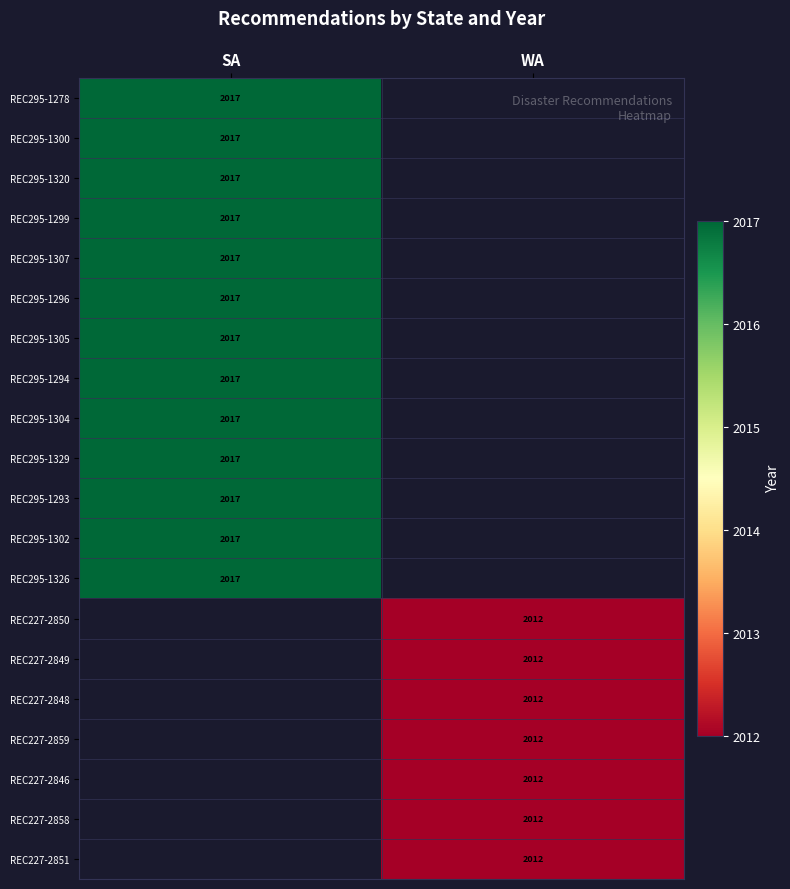

Is it true that REC227-2846 equals 2012 at WA?

True